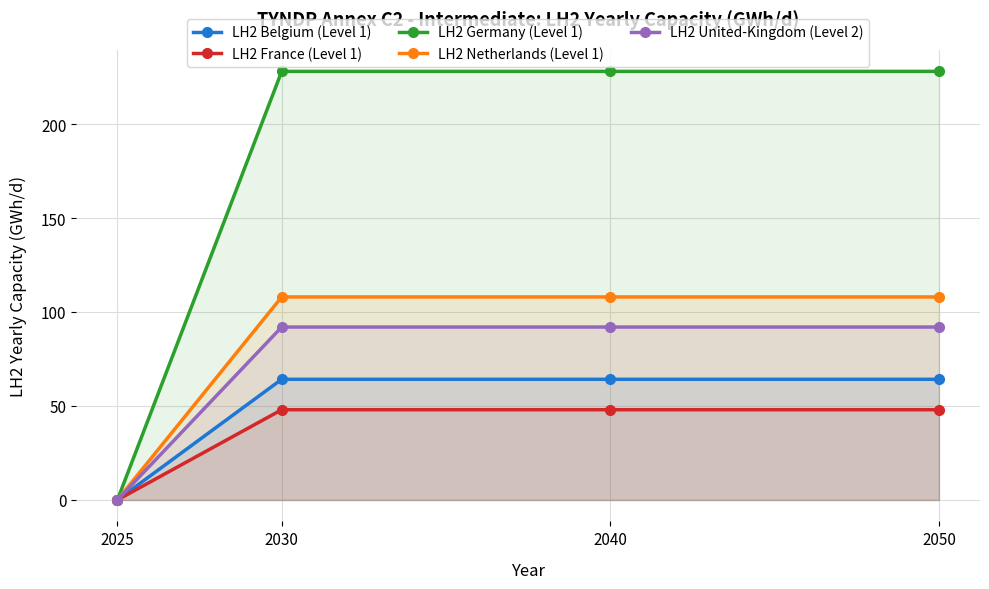

How many series are shown in this chart?

5